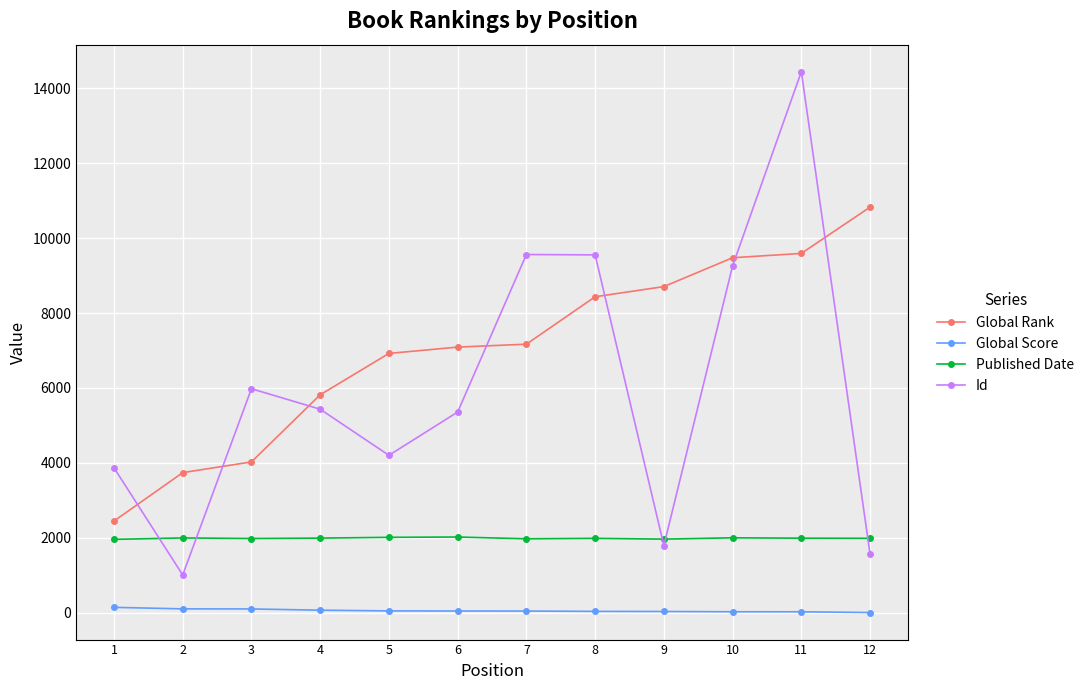

What is the sum of all Id values?

72024